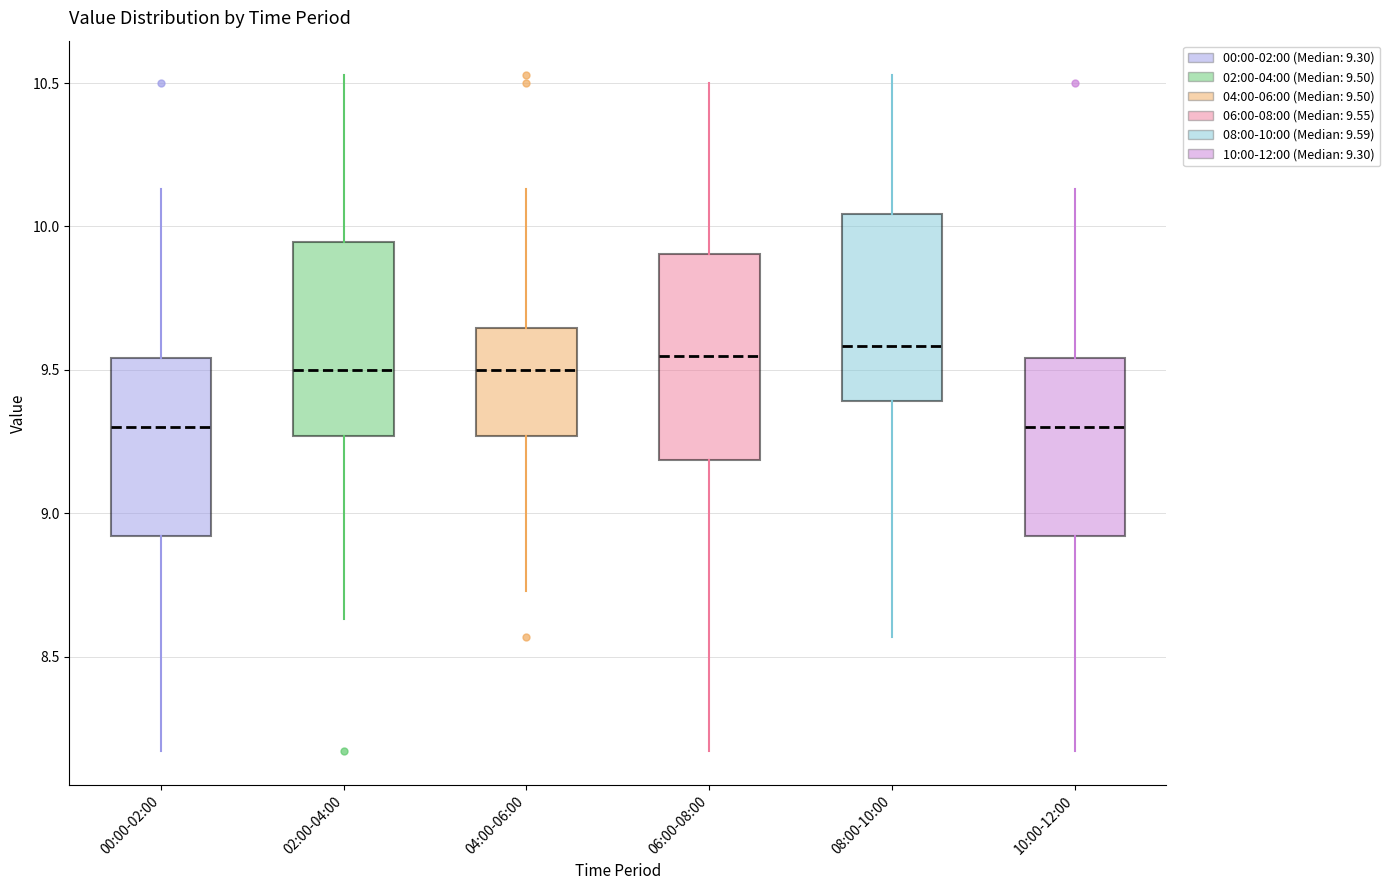

Reading left to right, read every box against the y-axis: the position of its median line, the range the box covers, and the ends of its whiskers. The values are not printed on the chart, so give them approximately, as read against the axis.

00:00-02:00: median 9.30, box 8.90 to 9.55, whiskers 8.15 to 10.15
02:00-04:00: median 9.50, box 9.25 to 9.95, whiskers 8.65 to 10.55
04:00-06:00: median 9.50, box 9.25 to 9.65, whiskers 8.75 to 10.15
06:00-08:00: median 9.55, box 9.20 to 9.90, whiskers 8.15 to 10.50
08:00-10:00: median 9.60, box 9.40 to 10.05, whiskers 8.55 to 10.55
10:00-12:00: median 9.30, box 8.90 to 9.55, whiskers 8.15 to 10.15